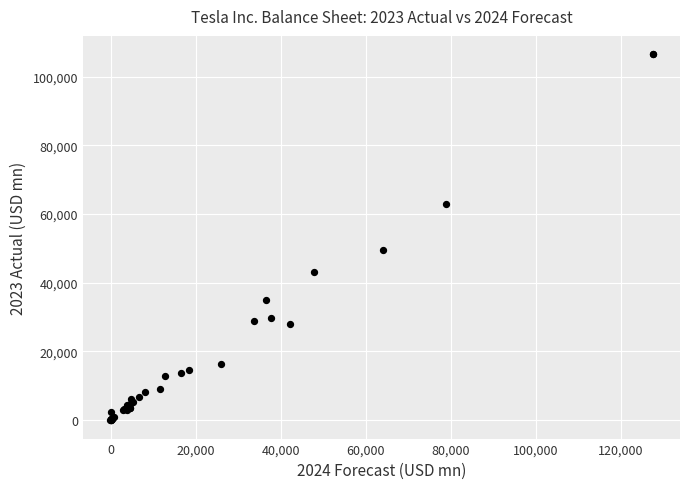

What Y value in the scatter plot is closest to 53237?

49616